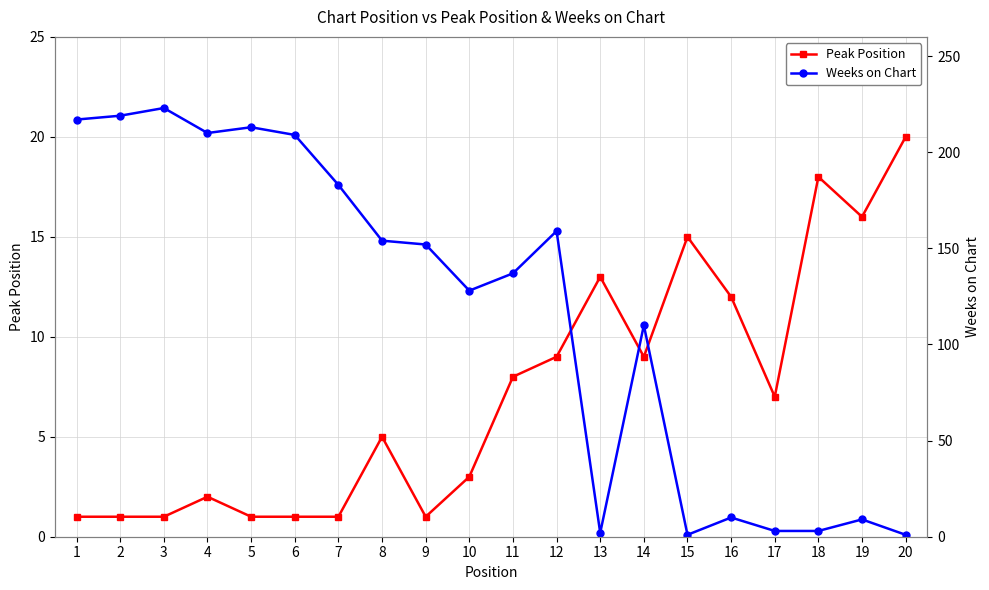

Is this an area chart (filled region under the line)?

No